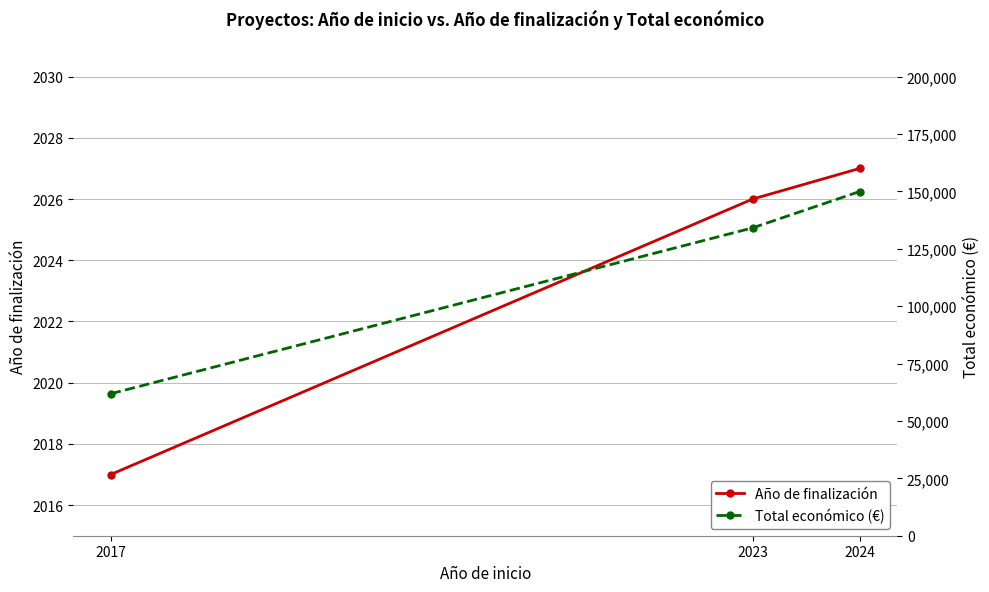

What is the difference between the maximum and minimum values in the Año de finalización series?

10